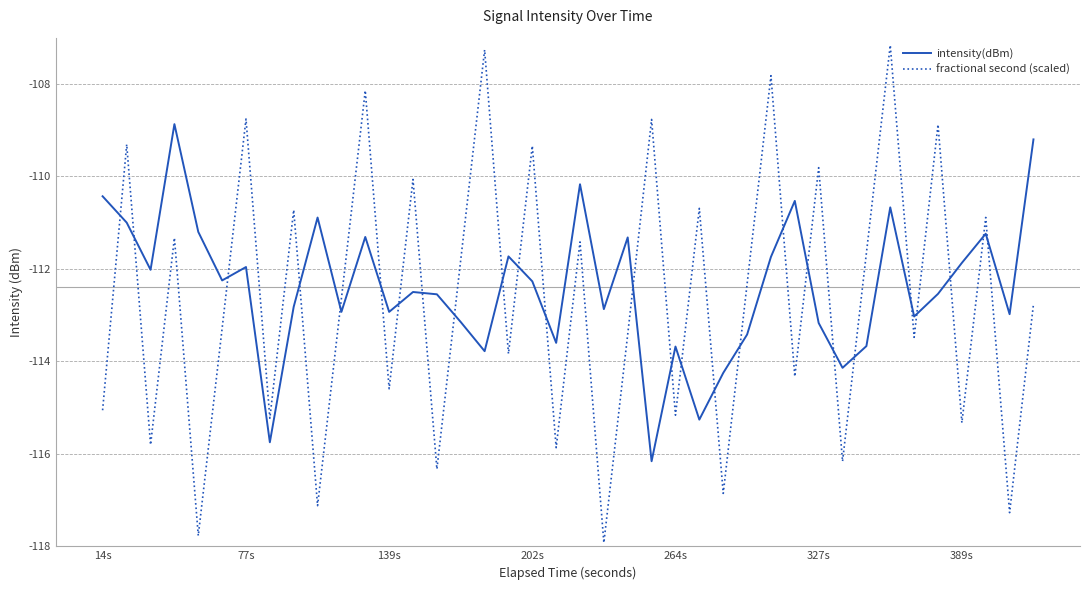

How many interior local peaks does the intensity(dBm) series have?

12